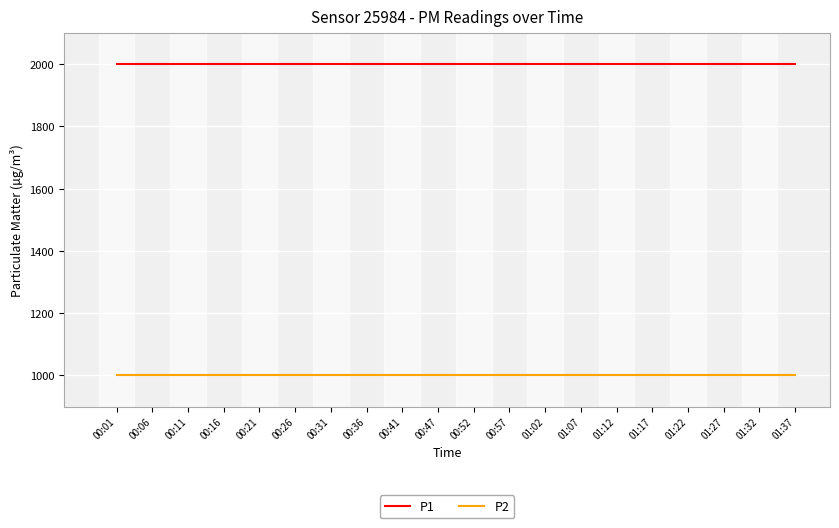

Is it true that P1 equals 929.3 at 01:37?

False